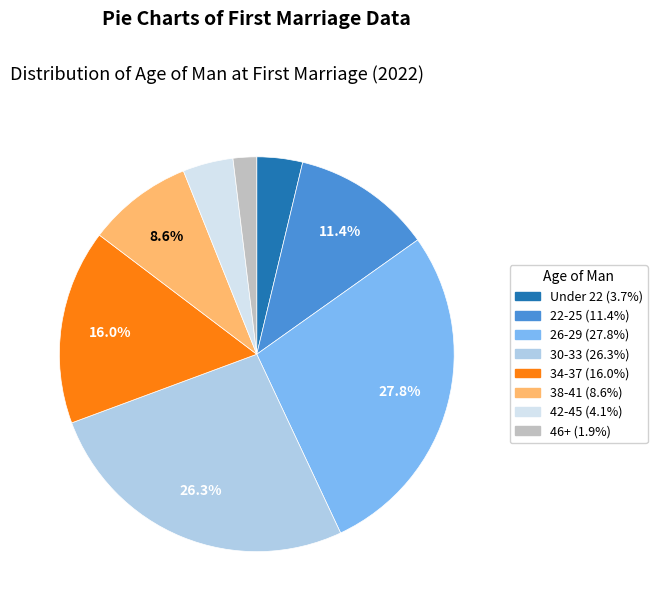

How many slices are in this pie chart?

8